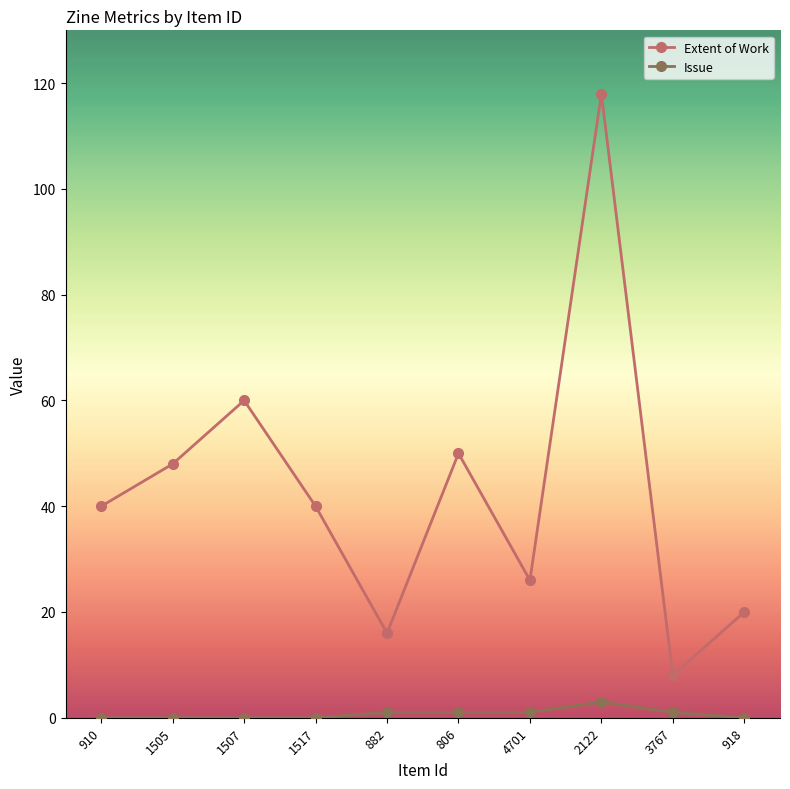

At 2122, list the series in order from largest to smallest.

Extent of Work, Issue